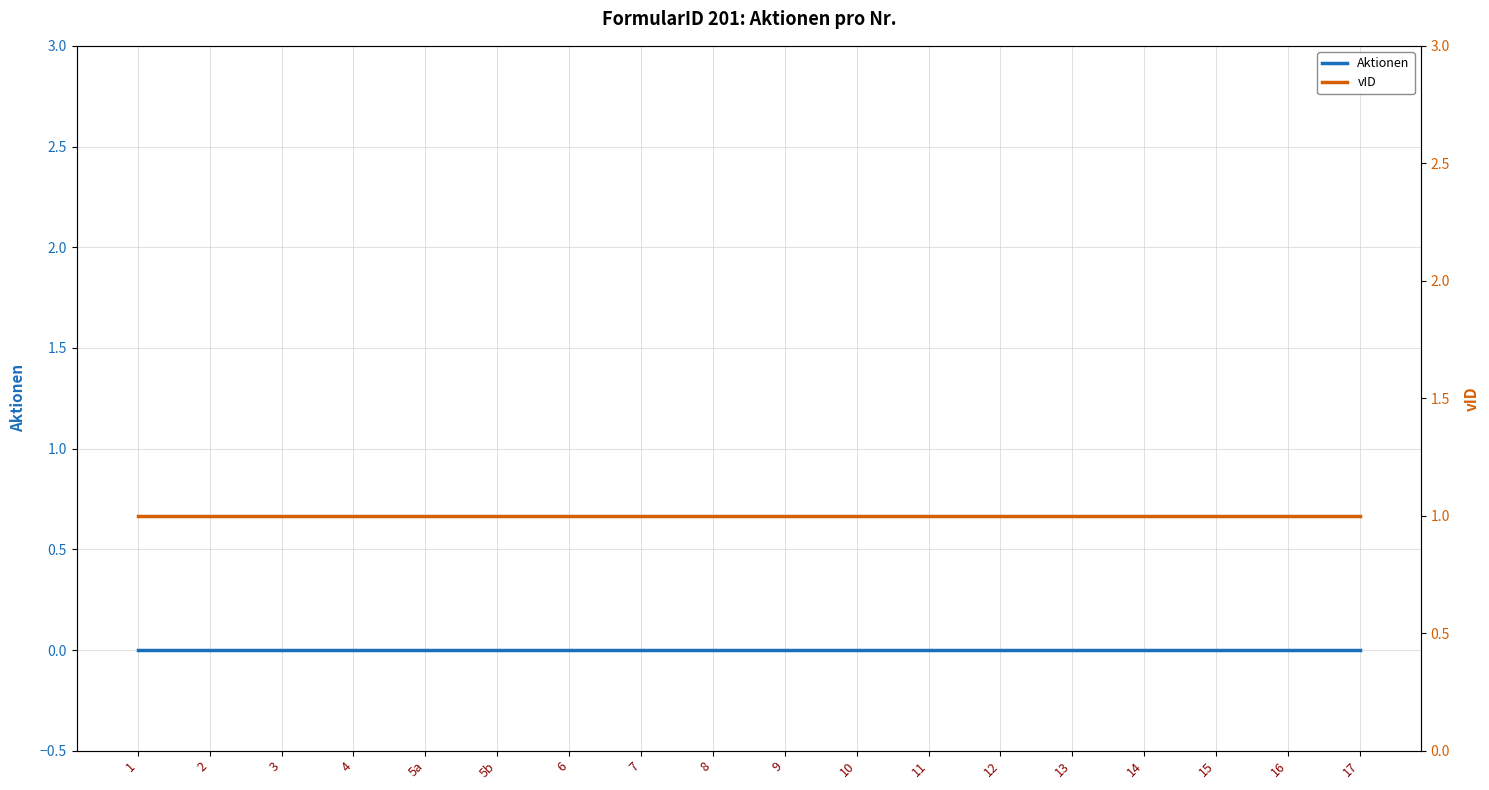

True or false: Aktionen and vID cross at least once.

False